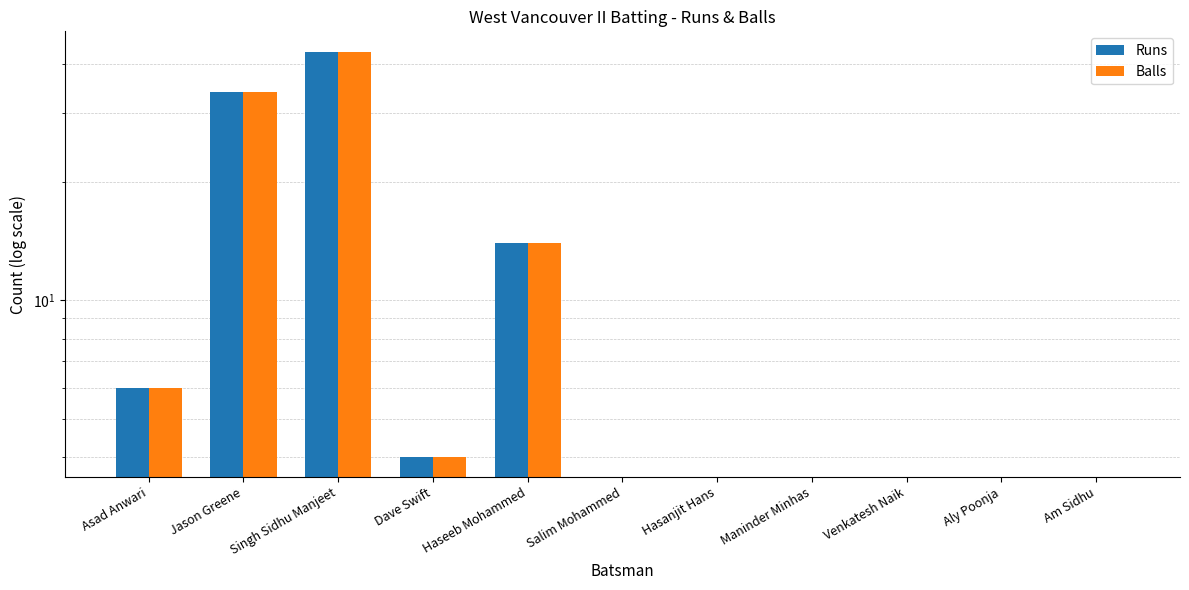

How many groups of bars are there?

11